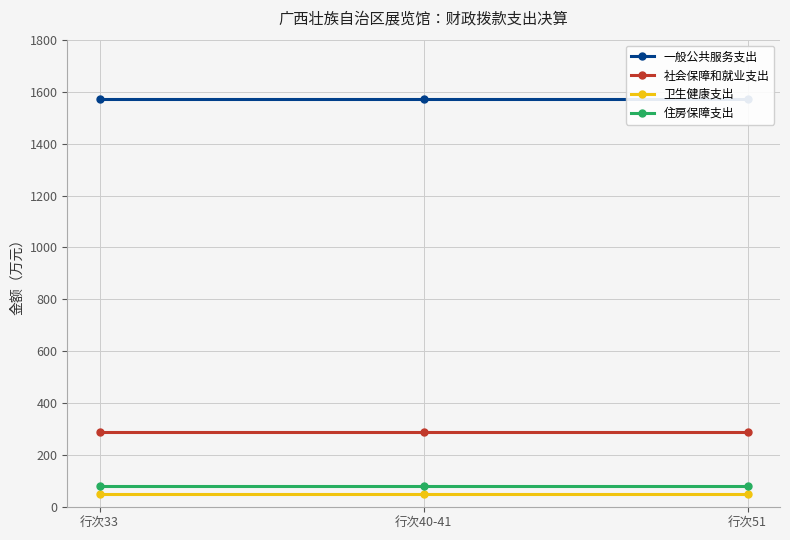

Which series has the largest total across all categories?

一般公共服务支出